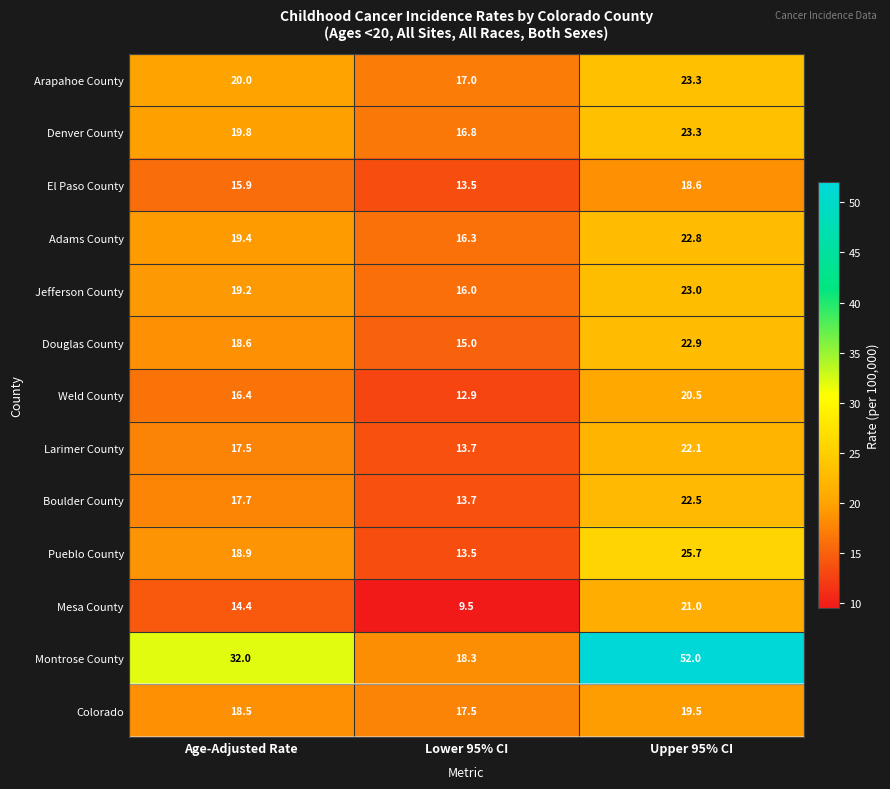

Which label corresponds to the smallest value in the chart?

Lower 95% CI